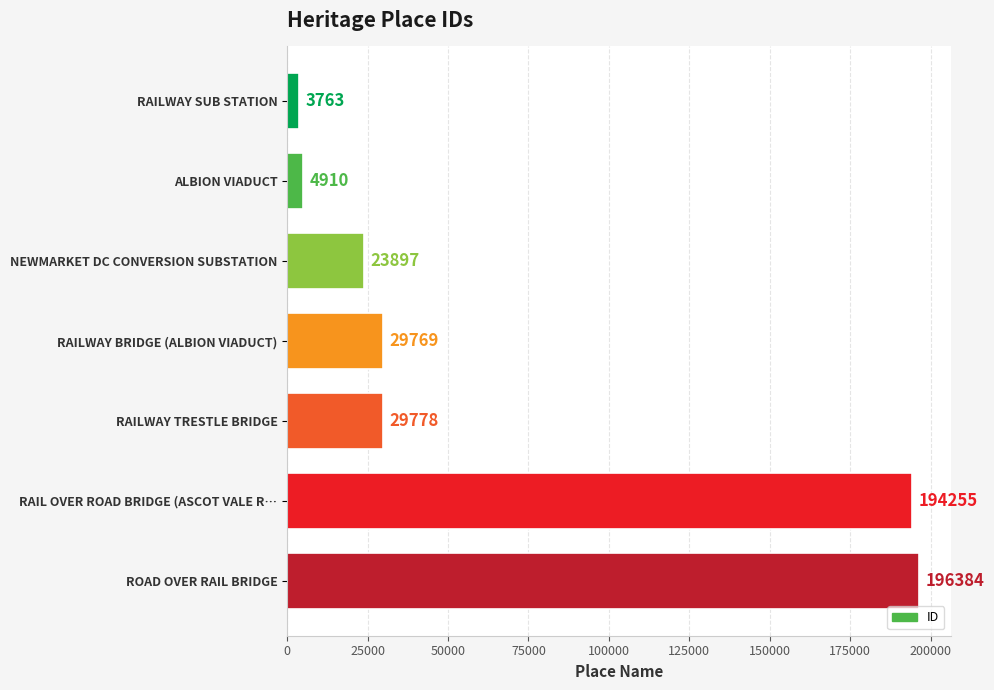

At which category does the chart reach its peak across all series?

ROAD OVER RAIL BRIDGE